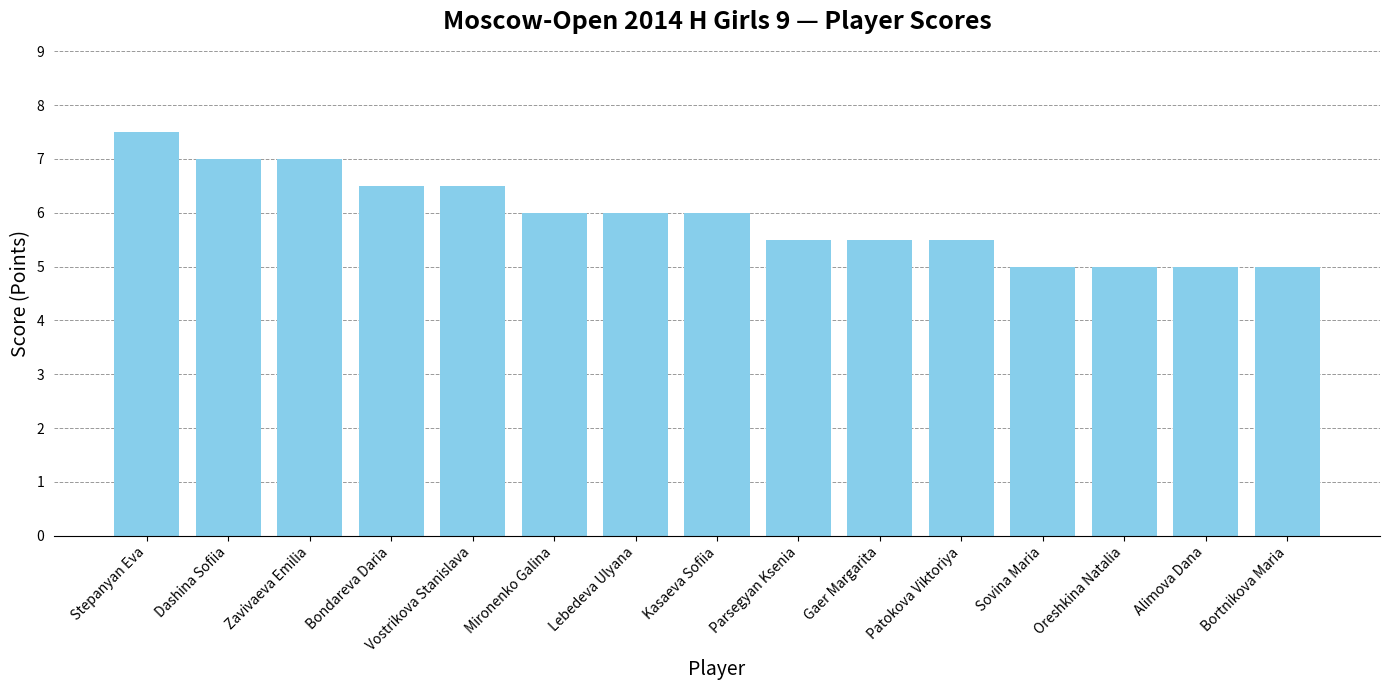

The value at Kasaeva Sofiia is 6.0. True or false?

True